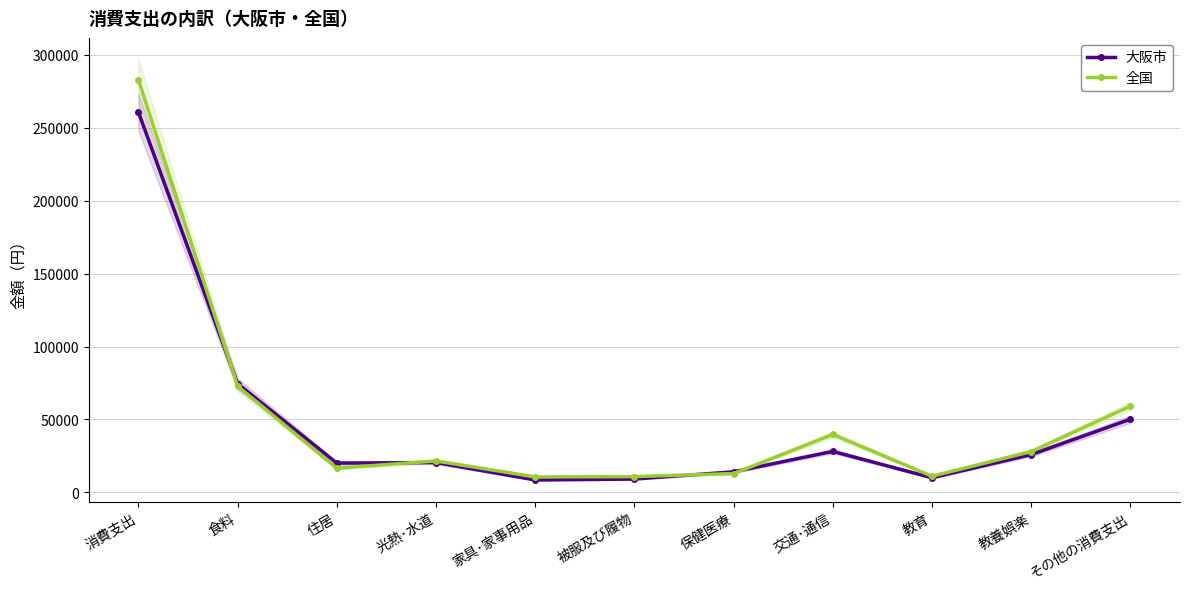

How many data points in 全国 are less than 21535?

5